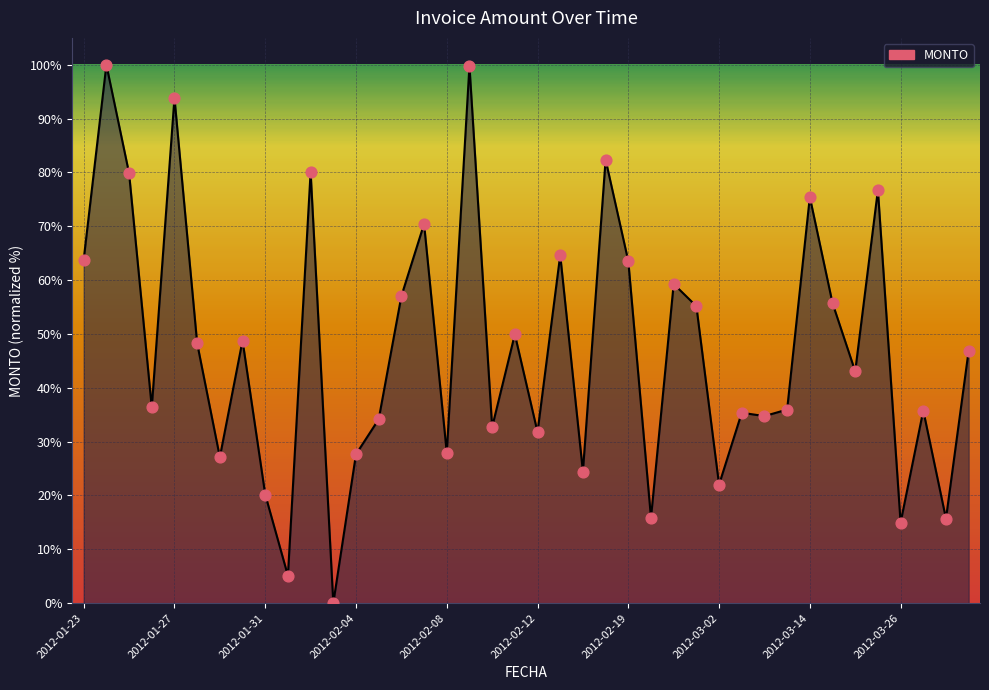

What is the difference between the maximum and minimum values?

100.0